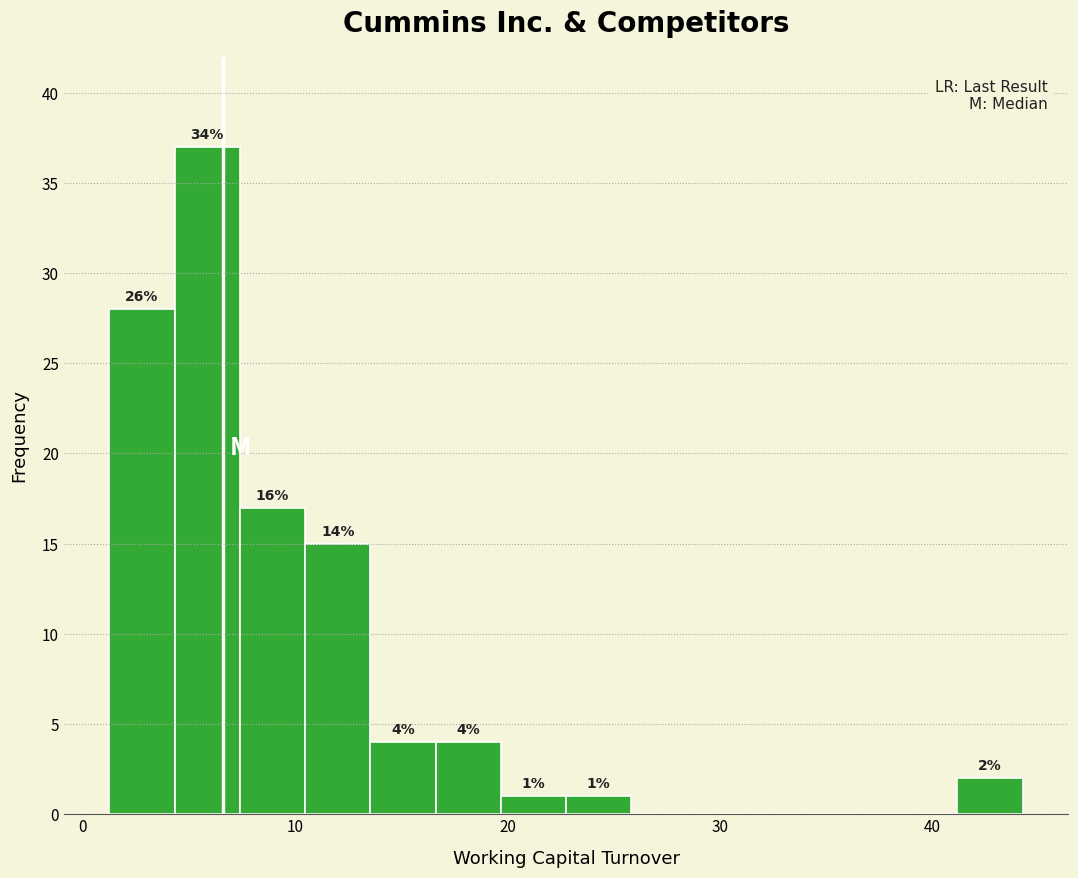

Read against the x-axis, roughly where is the centre of the tallest bar?

6